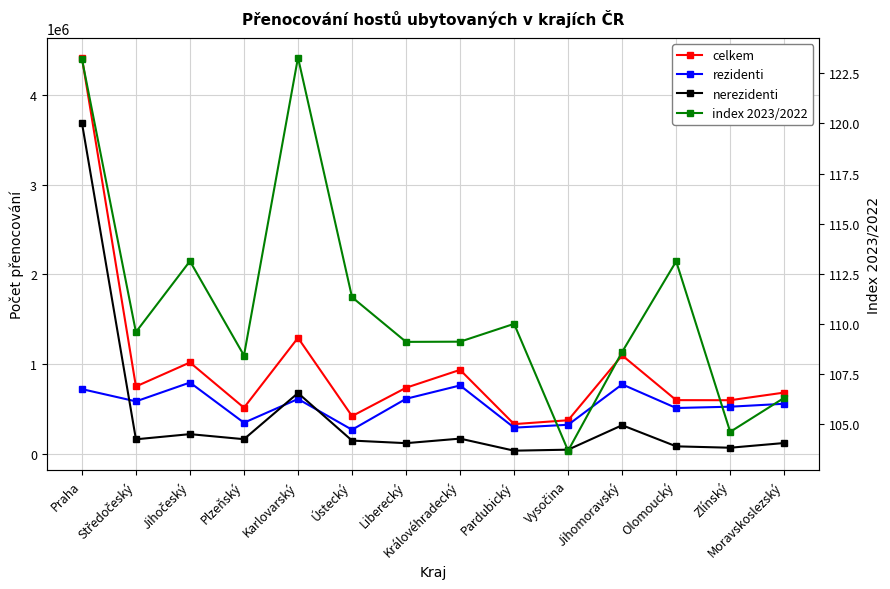

Rank the series by their maximum value, from lowest to highest.

index 2023/2022, rezidenti, nerezidenti, celkem